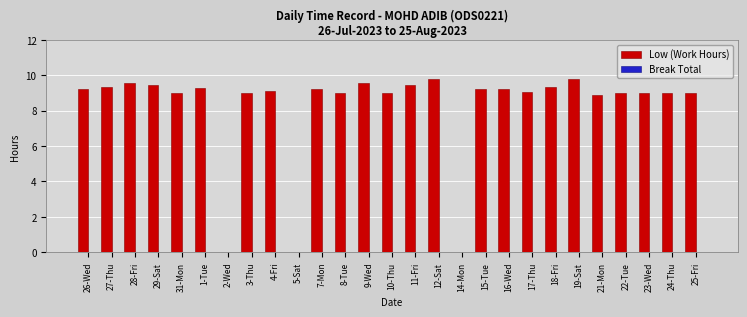

How many data points does each series have?

27